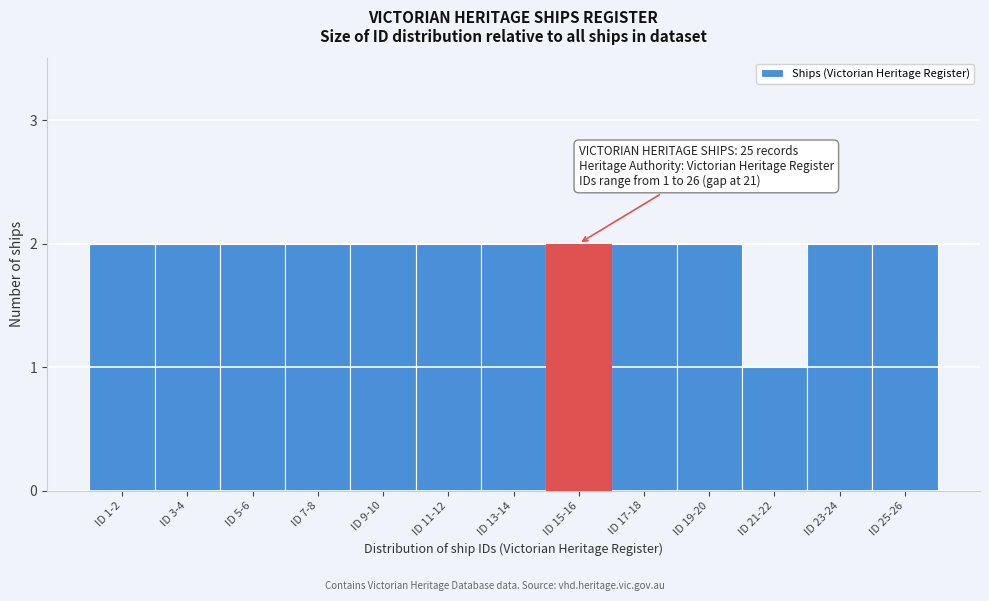

Reading right to left, list all the values displayed in this chart.

ID 25-26=2	ID 23-24=2	ID 21-22=1	ID 19-20=2	ID 17-18=2	ID 15-16=2	ID 13-14=2	ID 11-12=2	ID 9-10=2	ID 7-8=2	ID 5-6=2	ID 3-4=2	ID 1-2=2